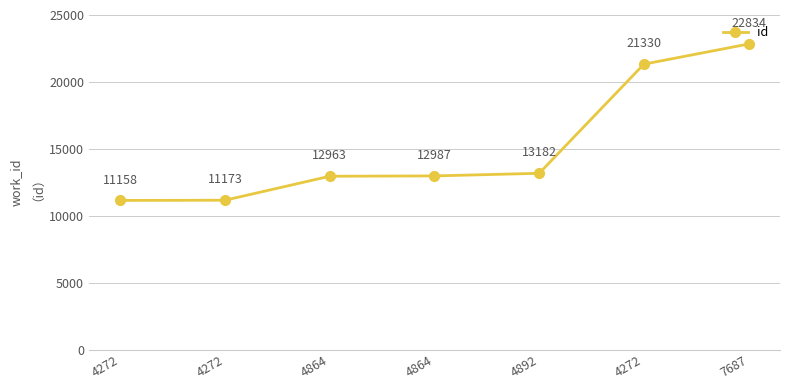

Count the number of data series in this chart.

1